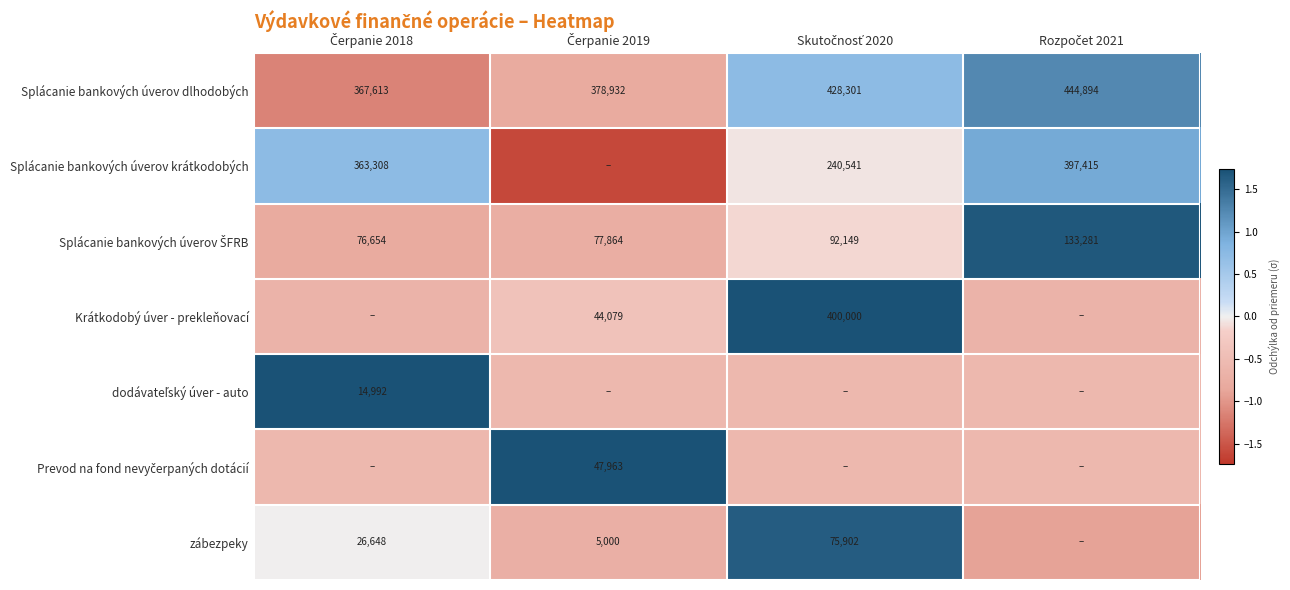

Where does the Splácanie bankových úverov dlhodobých series first go above 0?

Skutočnosť 2020